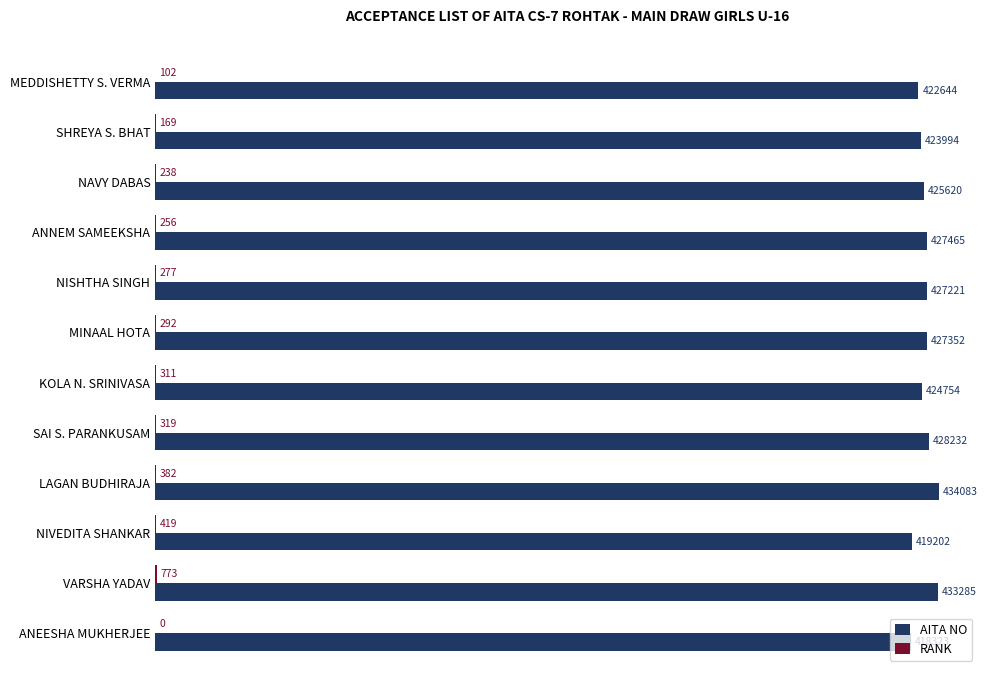

At which category is the sum across all series the highest?

LAGAN BUDHIRAJA